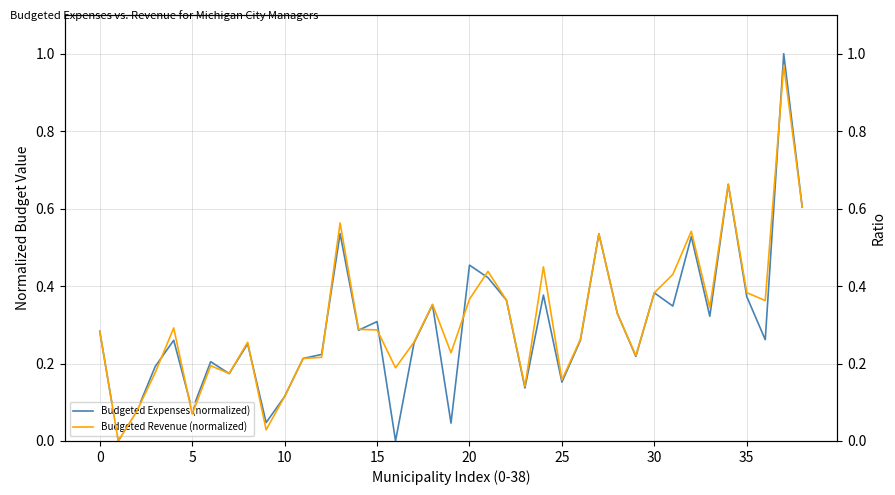

Is the value of Budgeted Revenue (normalized) at 35 greater than the value of Budgeted Expenses (normalized) at 35?

Yes